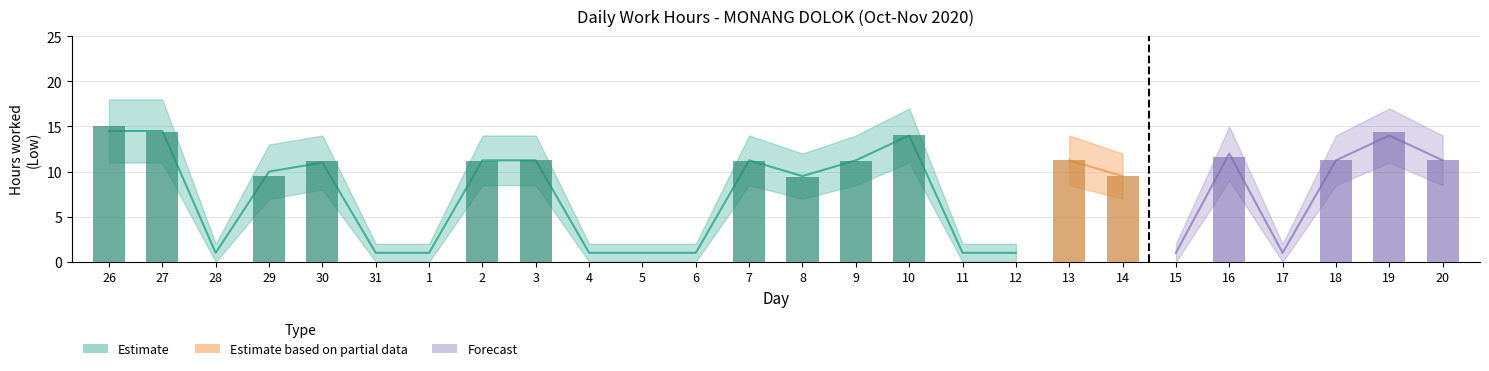

Which has a higher value, 9 or 30?

9